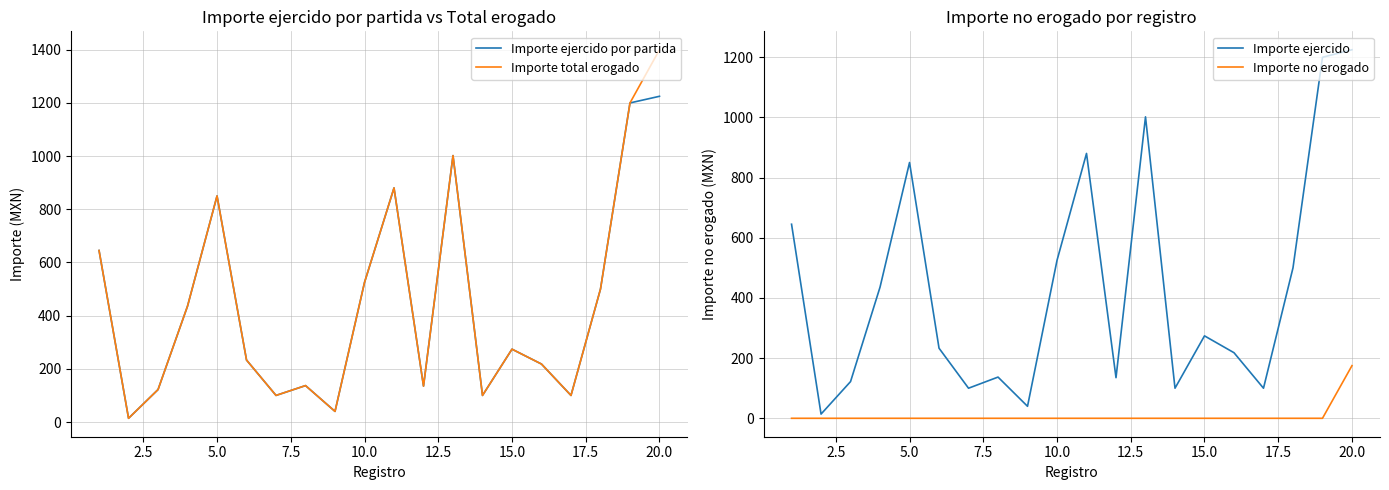

Reading right to left, what are all the values shown in this chart?

Importe ejercido por partida: 1225.0	1200.0	500.0	100.0	218.0	274.0	100.0	1002.0	135.0	880.4	525.0	39.9	137.0	100.0	233.0	850.2	436.0	122.0	14.0	645.1
Importe total erogado: 1400.0	1200.0	500.0	100.0	218.0	274.0	100.0	1002.0	135.0	880.4	525.0	39.9	137.0	100.0	233.0	850.2	436.0	122.0	14.0	645.1
Importe ejercido: 1225.0	1200.0	500.0	100.0	218.0	274.0	100.0	1002.0	135.0	880.4	525.0	39.9	137.0	100.0	233.0	850.2	436.0	122.0	14.0	645.1
Importe no erogado: 175.0	0.0	0.0	0.0	0.0	0.0	0.0	0.0	0.0	0.0	0.0	0.0	0.0	0.0	0.0	0.0	0.0	0.0	0.0	0.0